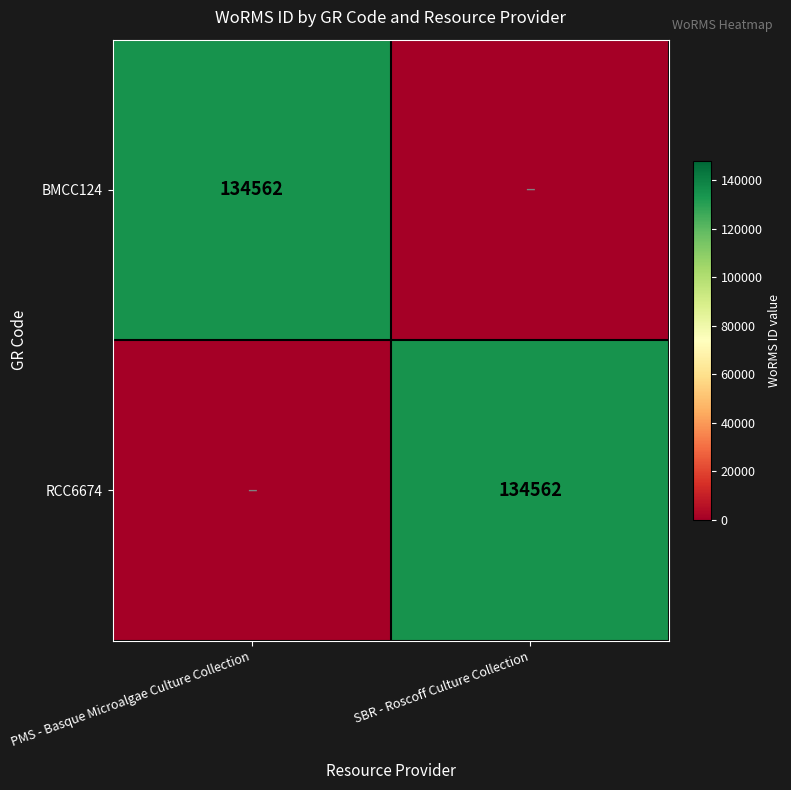

Is it true that RCC6674 equals 189208 at SBR - Roscoff Culture Collection?

False